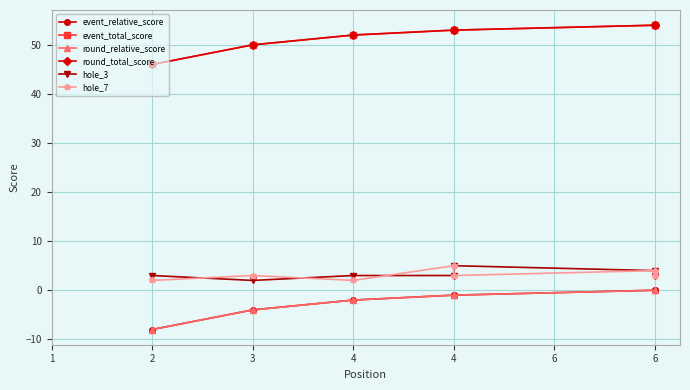

What is the minimum value shown in the chart?

-8